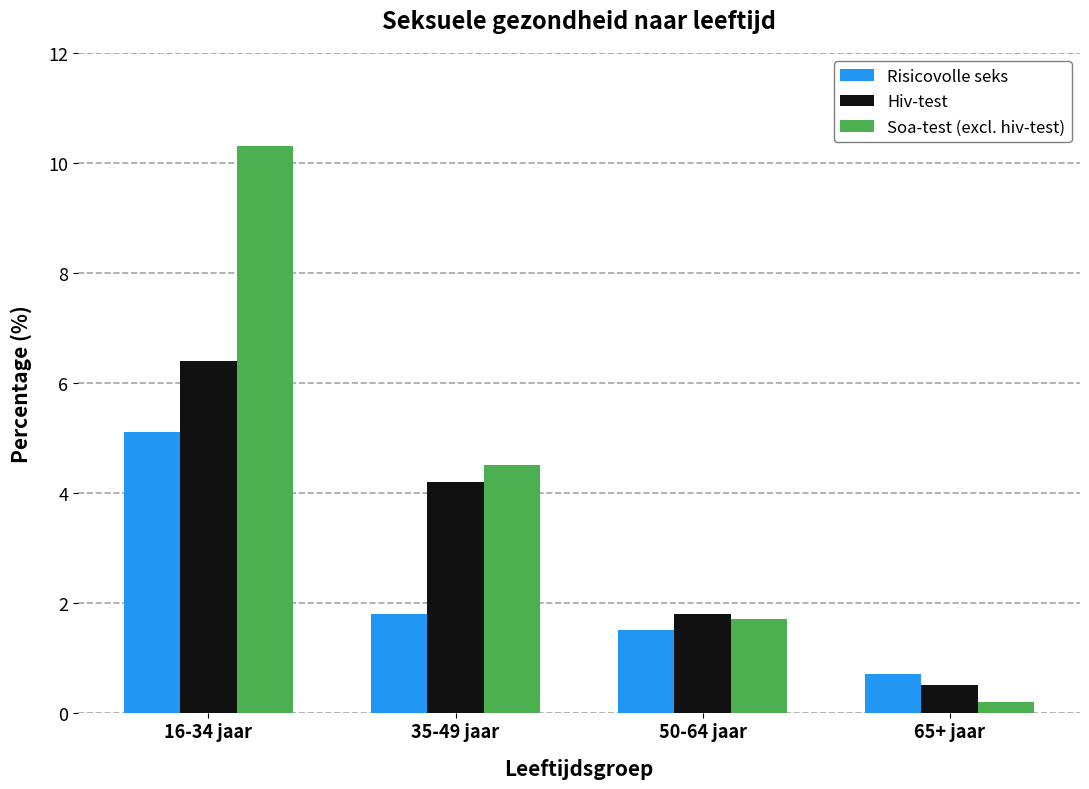

Between 16-34 jaar and 65+ jaar, which series saw the biggest shift?

Soa-test (excl. hiv-test)